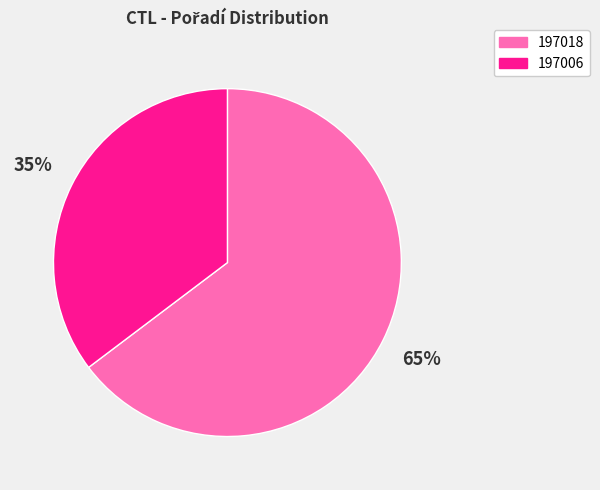

Between 197006 and 197018, which is larger?

197018